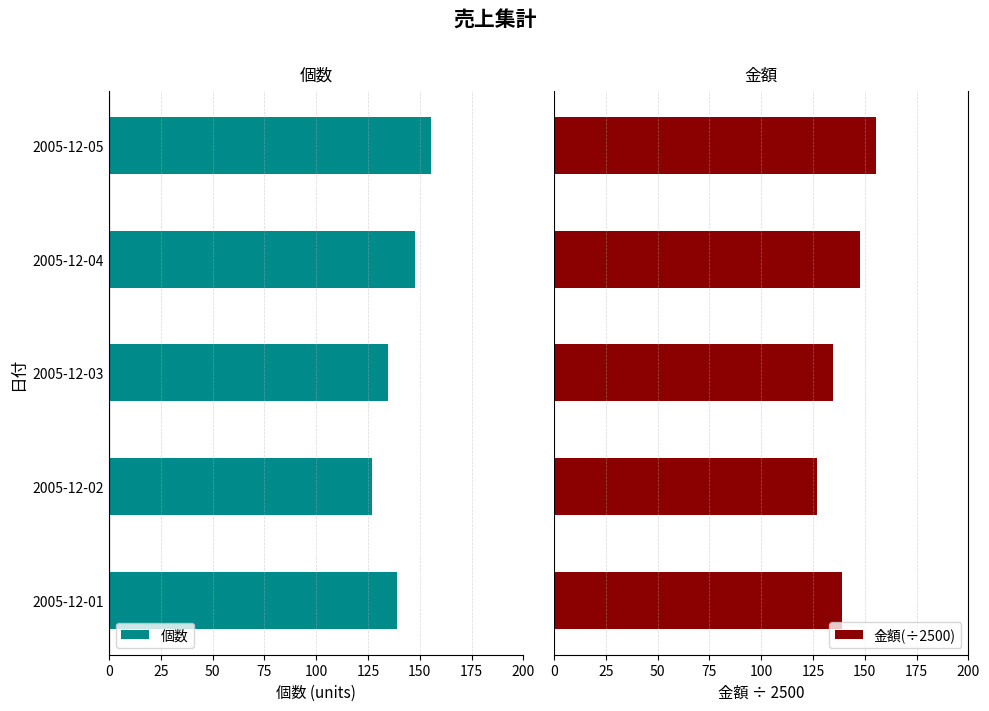

Are the bars horizontal?

Yes